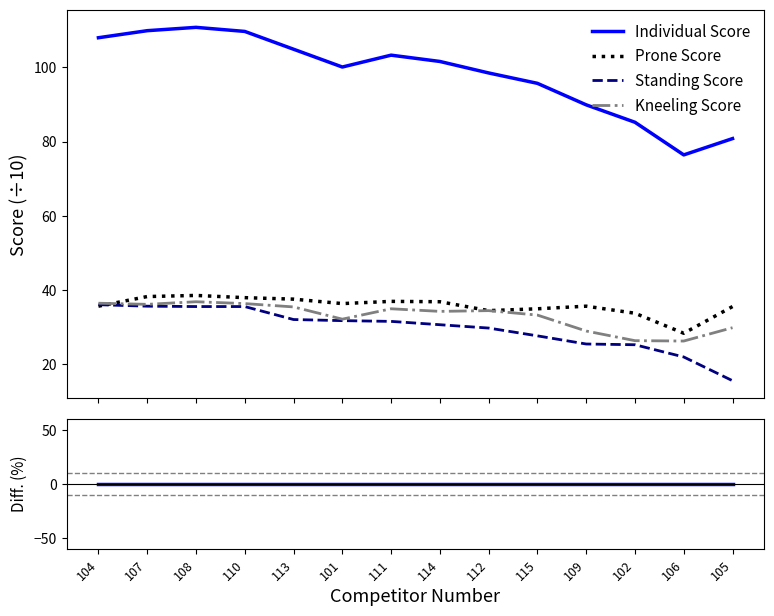

How many intersections are there between Prone Score and Standing Score?

1